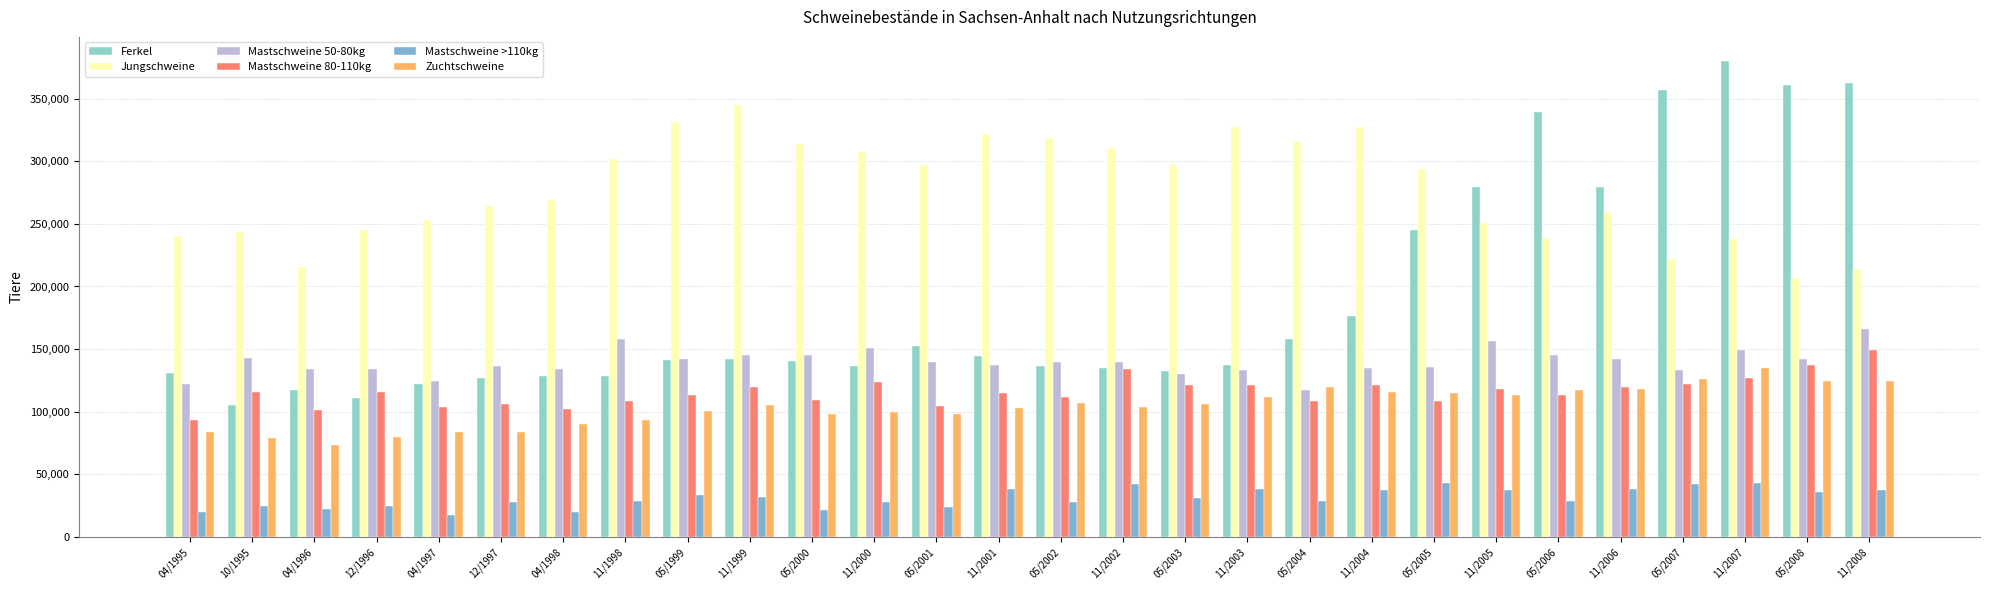

What is the sum of the Zuchtschweine values at 11/2002 and 05/1999?

204135